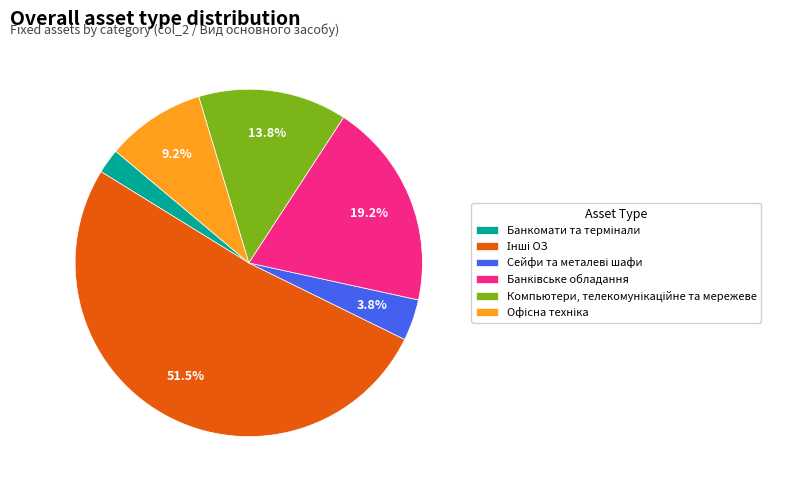

Does any single category account for the majority?

Yes